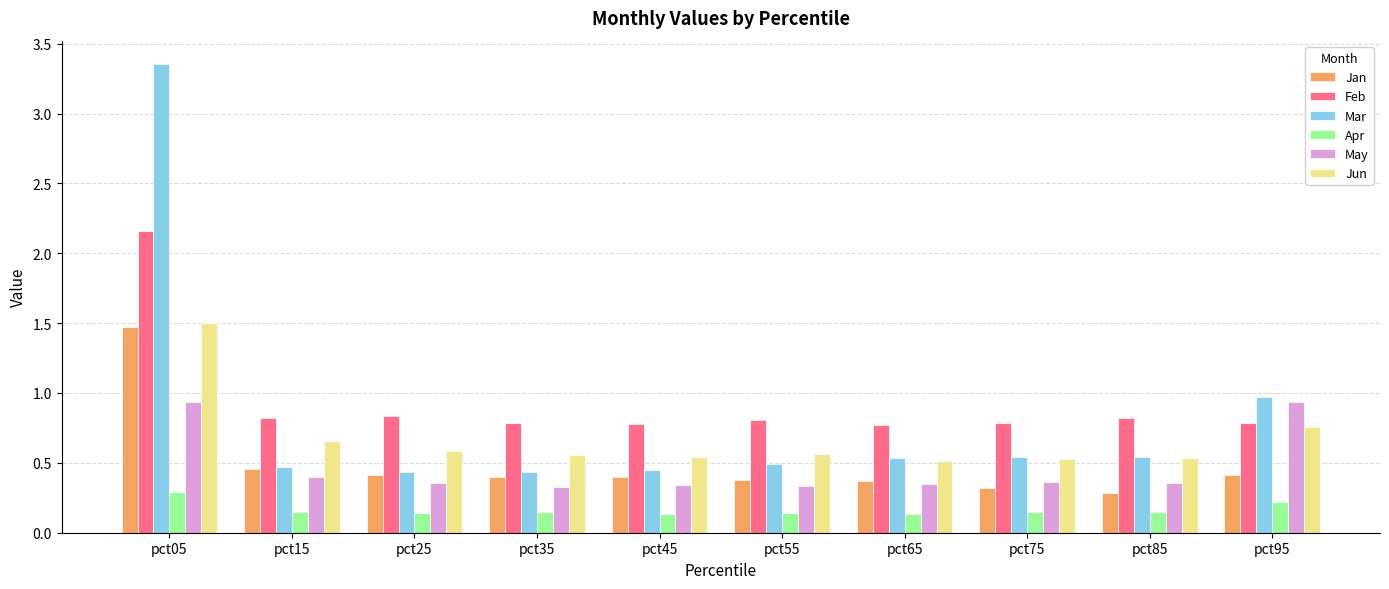

What is the difference between the maximum and second lowest values in the Feb series?

1.4